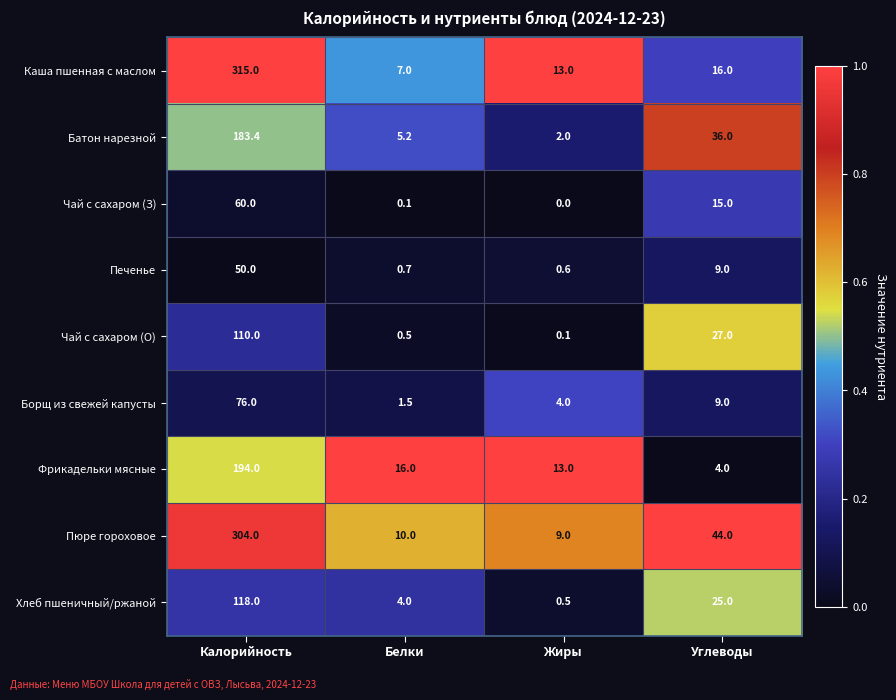

Rank the series by their maximum value, from lowest to highest.

Печенье, Чай с сахаром (З), Борщ из свежей капусты, Чай с сахаром (О), Хлеб пшеничный/ржаной, Батон нарезной, Фрикадельки мясные, Пюре гороховое, Каша пшенная с маслом